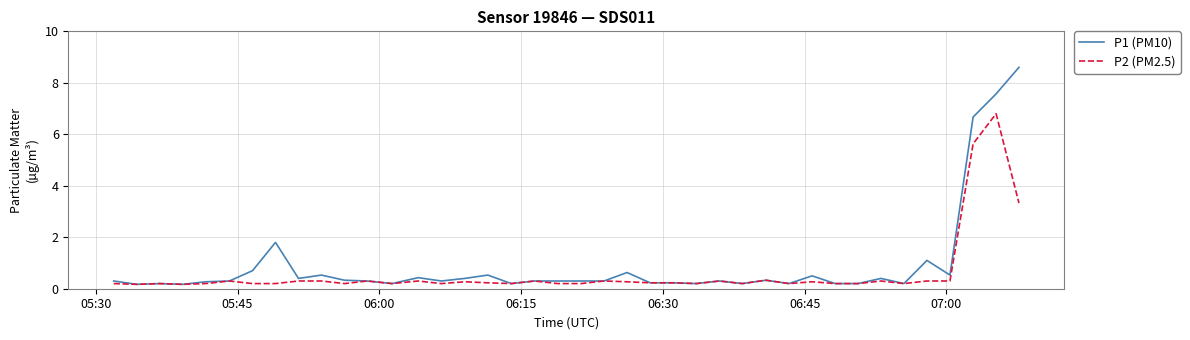

Which series has the widest spread of values?

P1 (PM10)